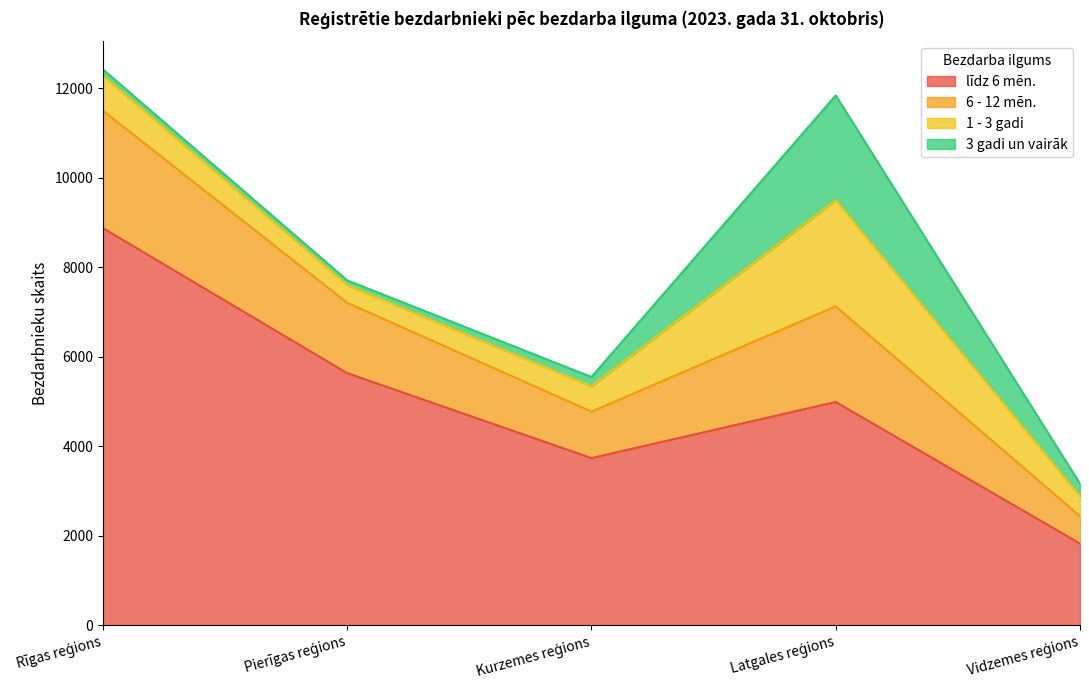

What is the value of the līdz 6 mēn. point at the 5th from the left?

1826